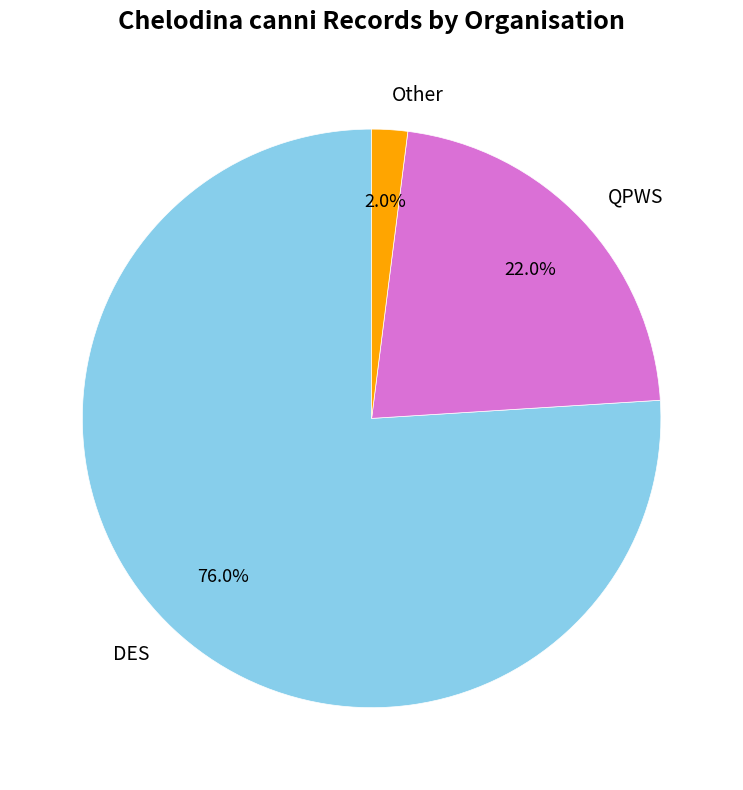

What is the ratio of the value at DES to the value at QPWS?

3.5